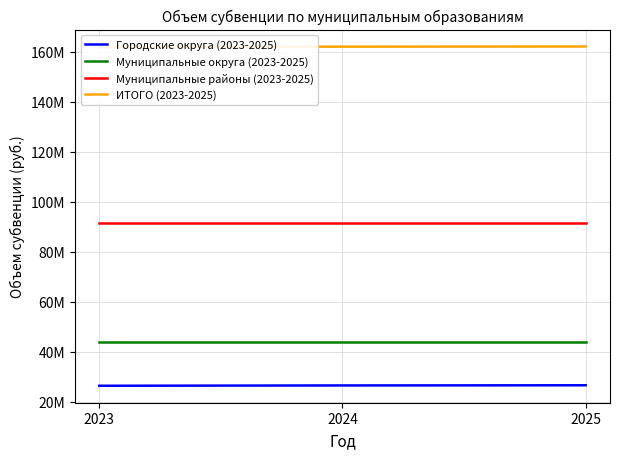

List the labels in order of Муниципальные округа (2023-2025) value, largest first.

2023, 2024, 2025